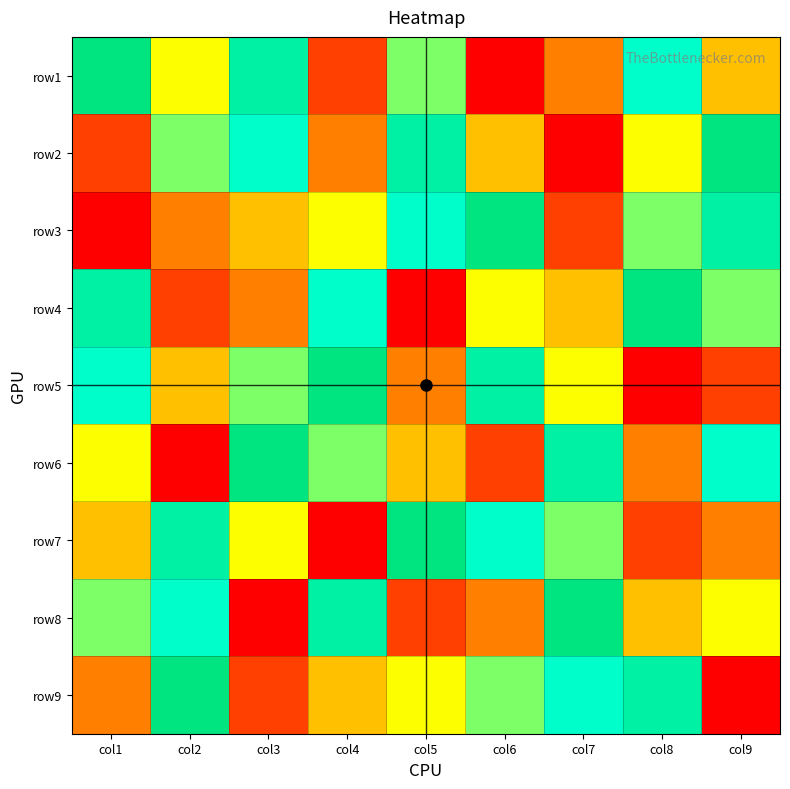

Reading left to right, extract all data points from this chart.

row1: col1=9	col2=5	col3=8	col4=2	col5=6	col6=1	col7=3	col8=7	col9=4
row2: col1=2	col2=6	col3=7	col4=3	col5=8	col6=4	col7=1	col8=5	col9=9
row3: col1=1	col2=3	col3=4	col4=5	col5=7	col6=9	col7=2	col8=6	col9=8
row4: col1=8	col2=2	col3=3	col4=7	col5=1	col6=5	col7=4	col8=9	col9=6
row5: col1=7	col2=4	col3=6	col4=9	col5=3	col6=8	col7=5	col8=1	col9=2
row6: col1=5	col2=1	col3=9	col4=6	col5=4	col6=2	col7=8	col8=3	col9=7
row7: col1=4	col2=8	col3=5	col4=1	col5=9	col6=7	col7=6	col8=2	col9=3
row8: col1=6	col2=7	col3=1	col4=8	col5=2	col6=3	col7=9	col8=4	col9=5
row9: col1=3	col2=9	col3=2	col4=4	col5=5	col6=6	col7=7	col8=8	col9=1